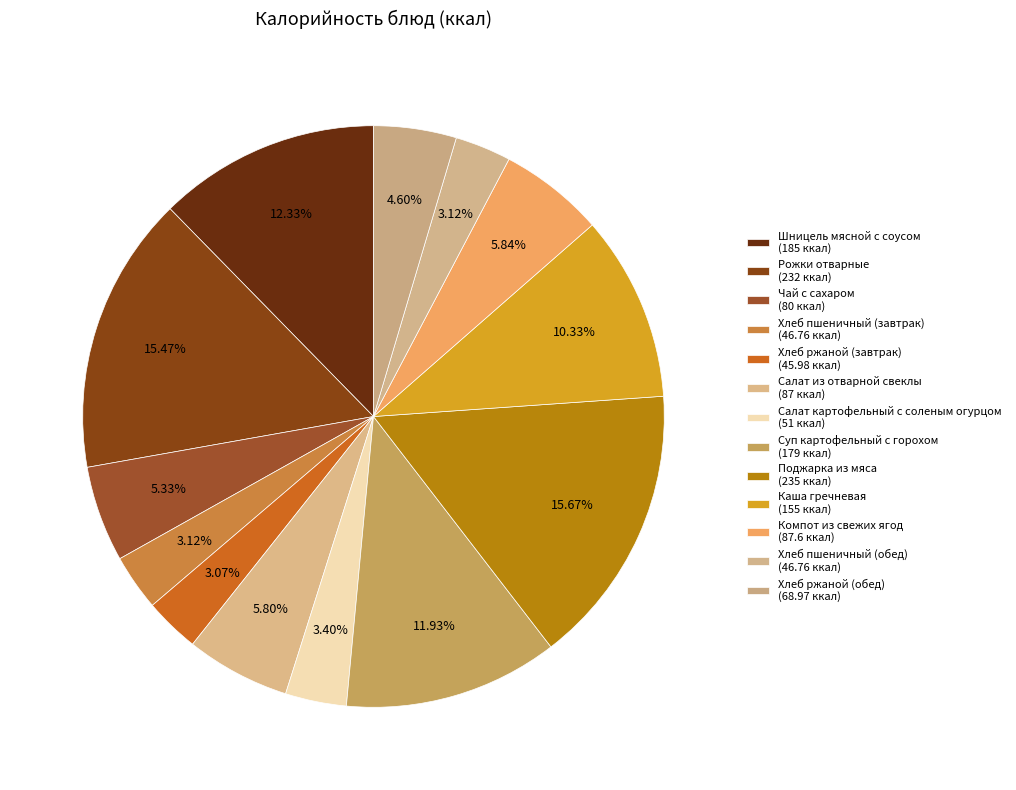

Count the number of slices in the pie.

13